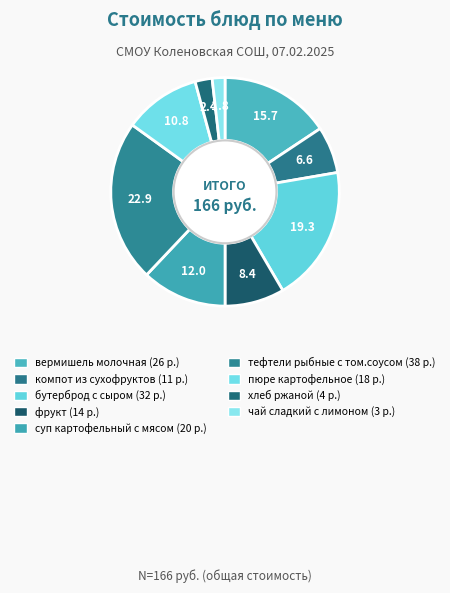

To the nearest percent, what percentage of the pie is чай сладкий с лимоном?

2%